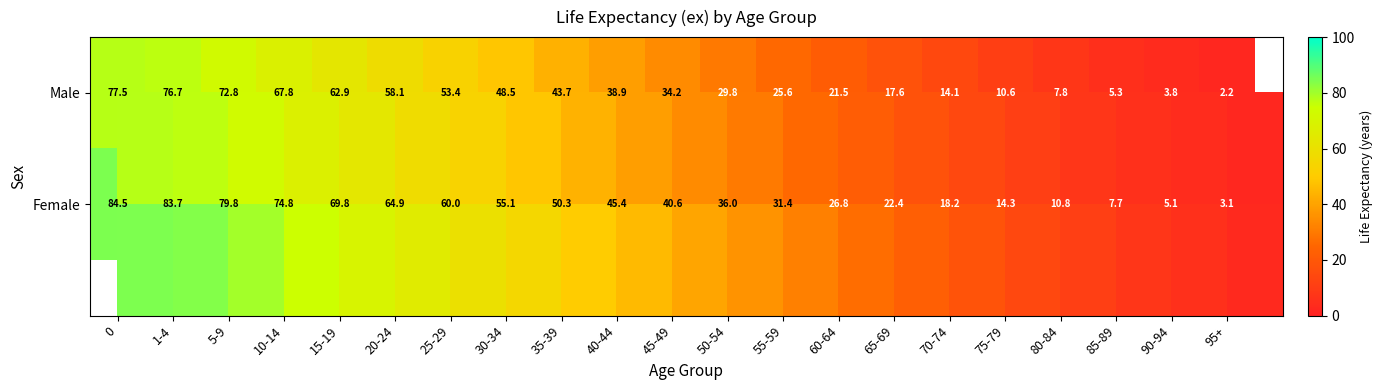

The value of Female at 5-9 is 79.8. True or false?

True